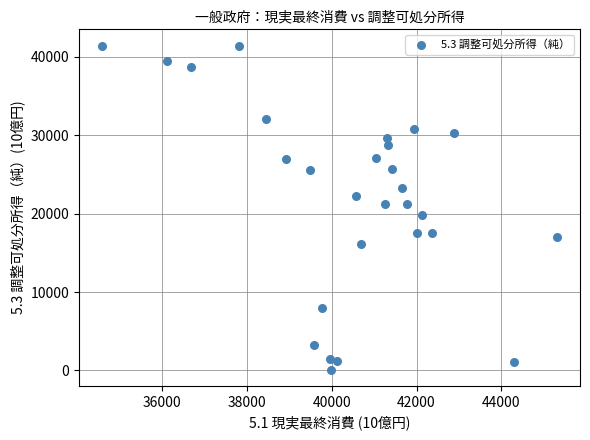

What is the range of Y values (max minus min)?

41361.9